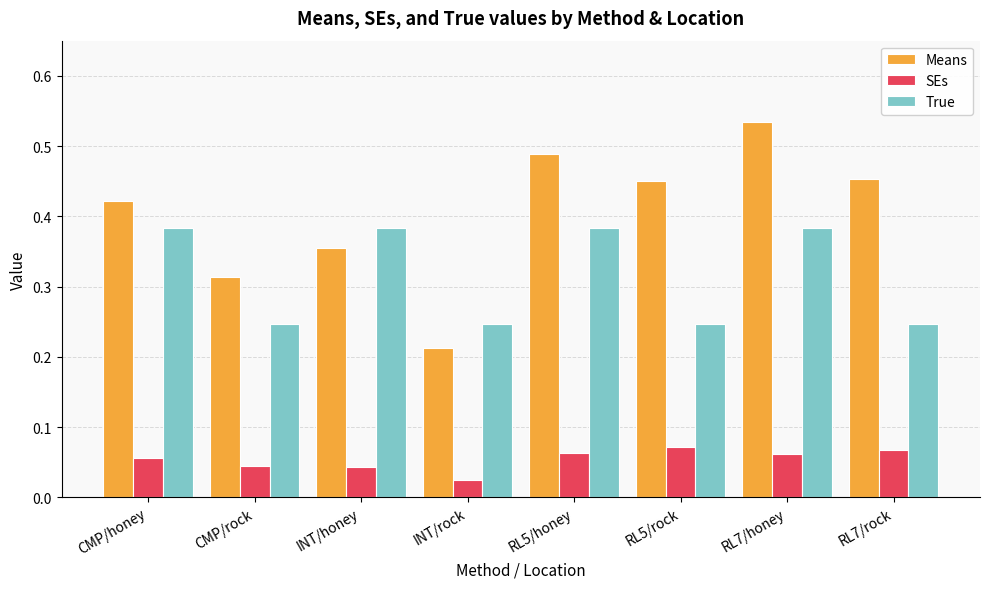

What is the sum of all True values?

2.5